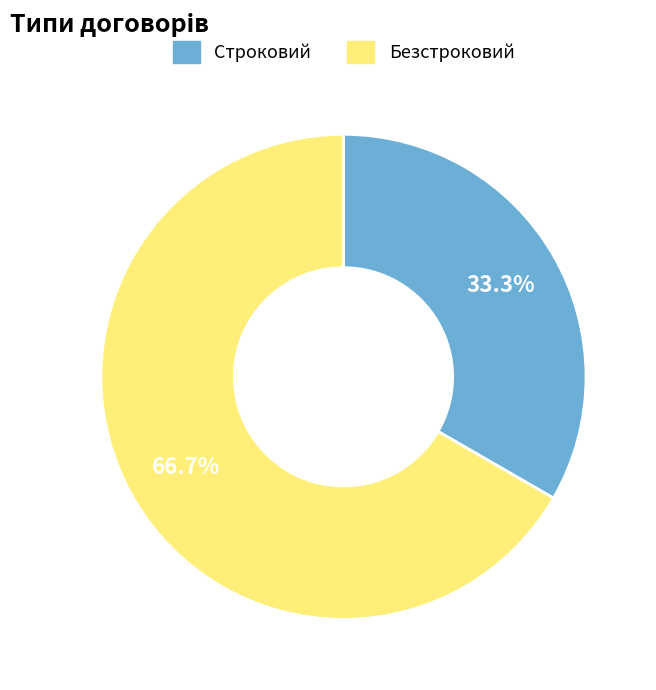

To the nearest percent, what portion does Безстроковий represent?

67%